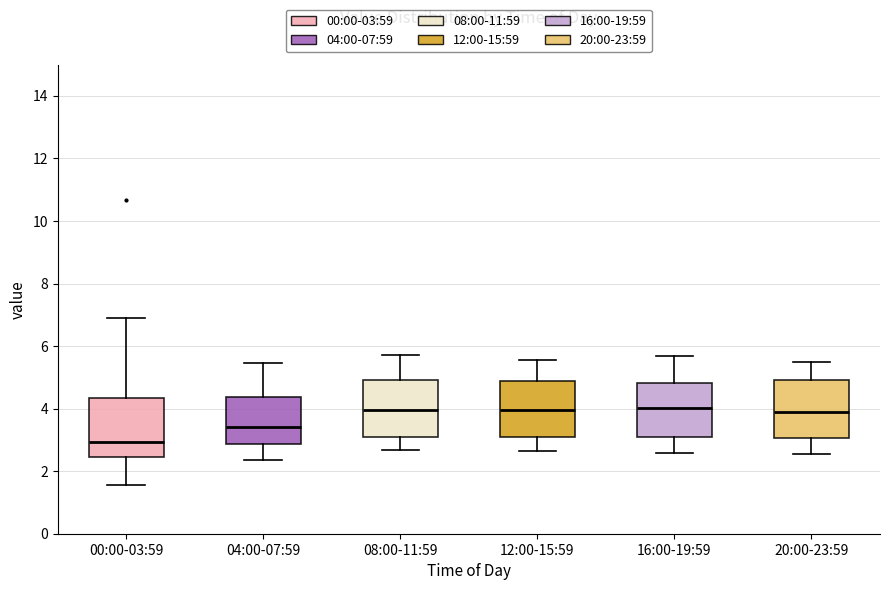

Where is the upper edge of the box for 04:00-07:59 on the y-axis? The values are not printed on the chart, so give them approximately, as read against the axis.

4.4